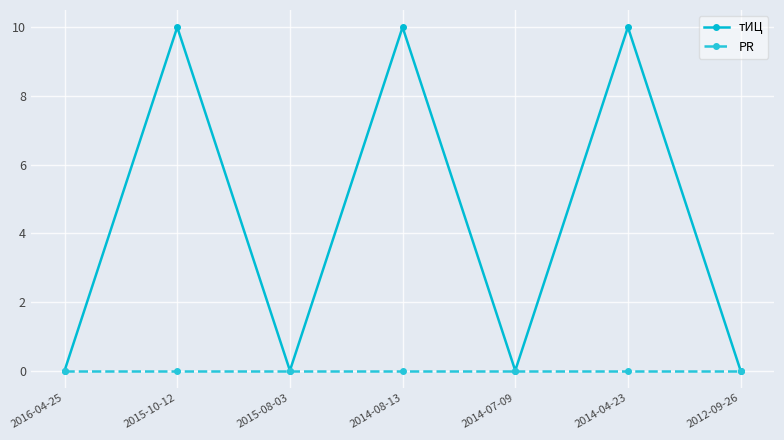

Which series has the largest range (max minus min)?

тИЦ